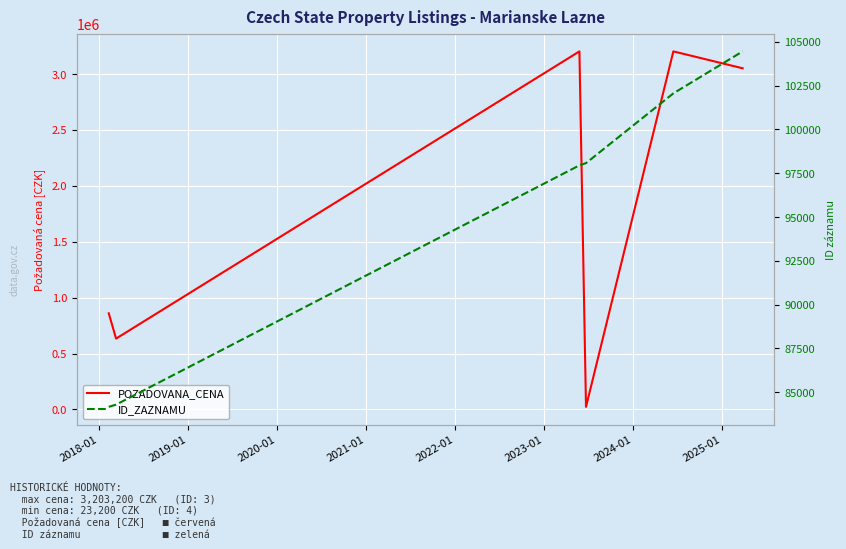

Is the value of POZADOVANA_CENA at 2017-01 greater than the value of ID_ZAZNAMU at 2018-01?

Yes